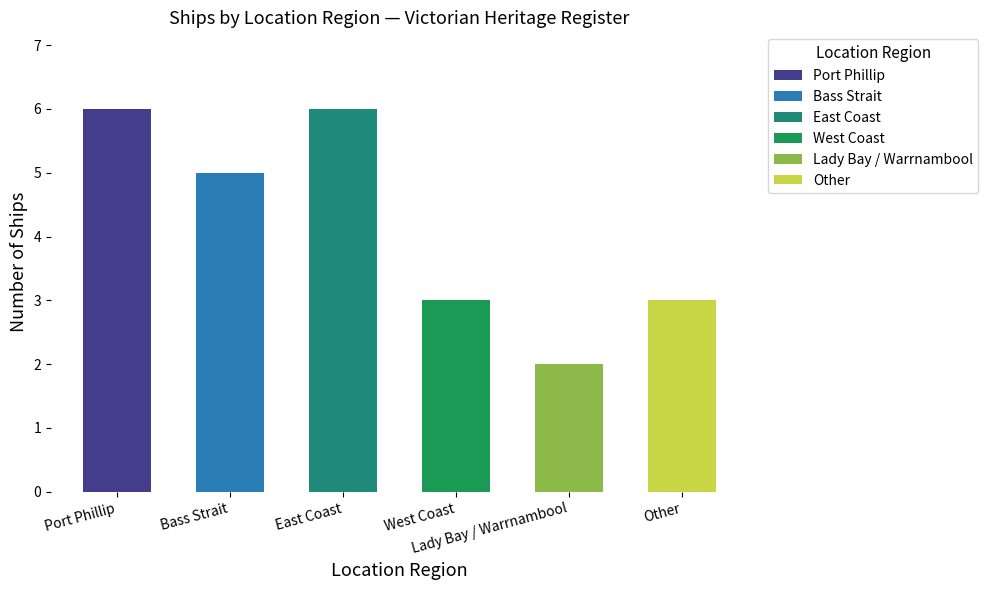

Reading left to right, what are all the values shown in this chart?

Port Phillip=6	Bass Strait=5	East Coast=6	West Coast=3	Lady Bay / Warrnambool=2	Other=3